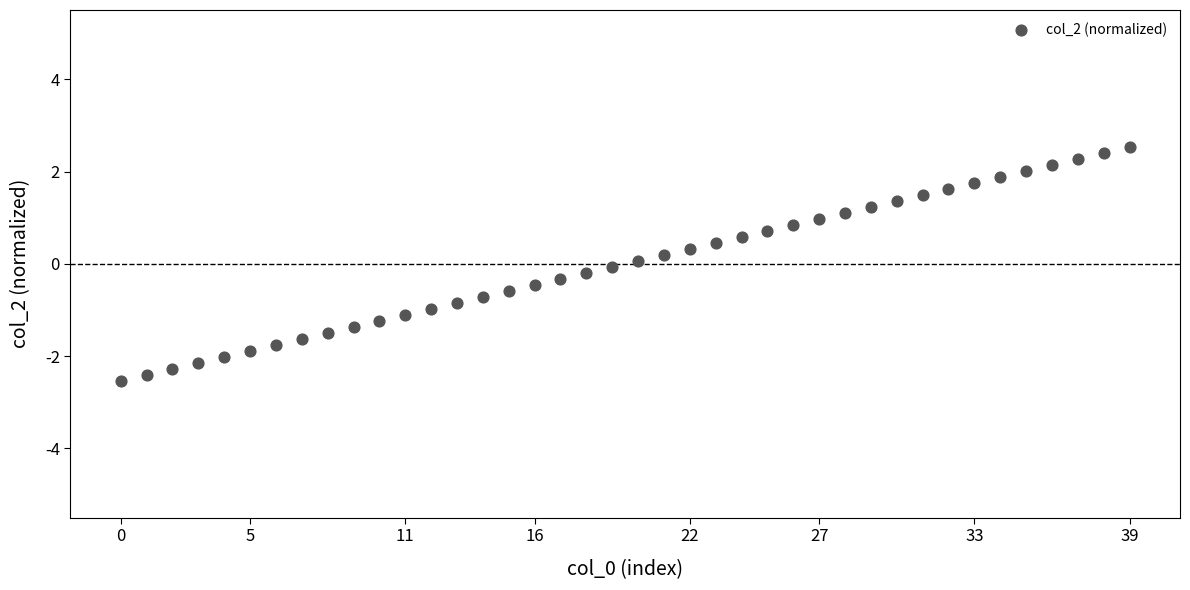

What is the range of Y values (max minus min)?

5.1